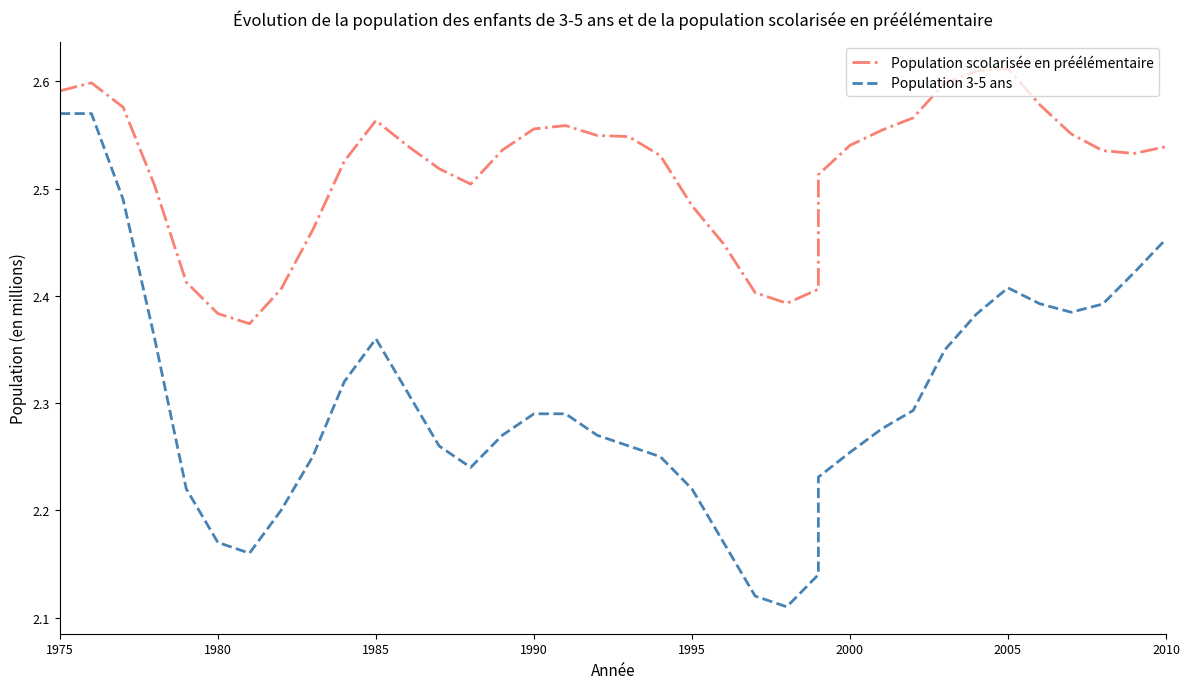

The value of Population scolarisée en préélémentaire at 32 is 3.7. True or false?

False